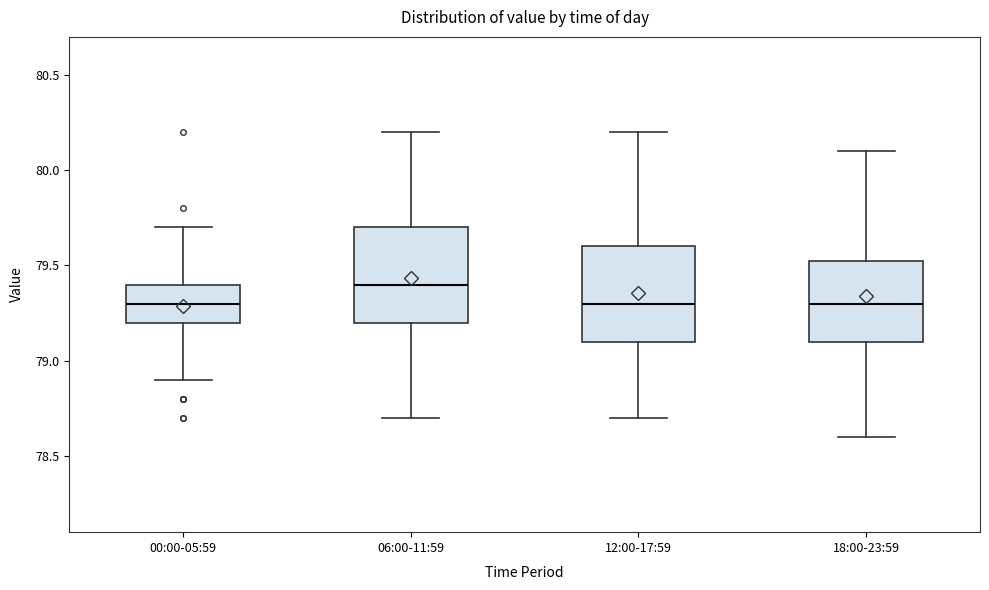

Where does the median line of the box for 00:00-05:59 sit on the y-axis? The values are not printed on the chart, so give them approximately, as read against the axis.

79.30